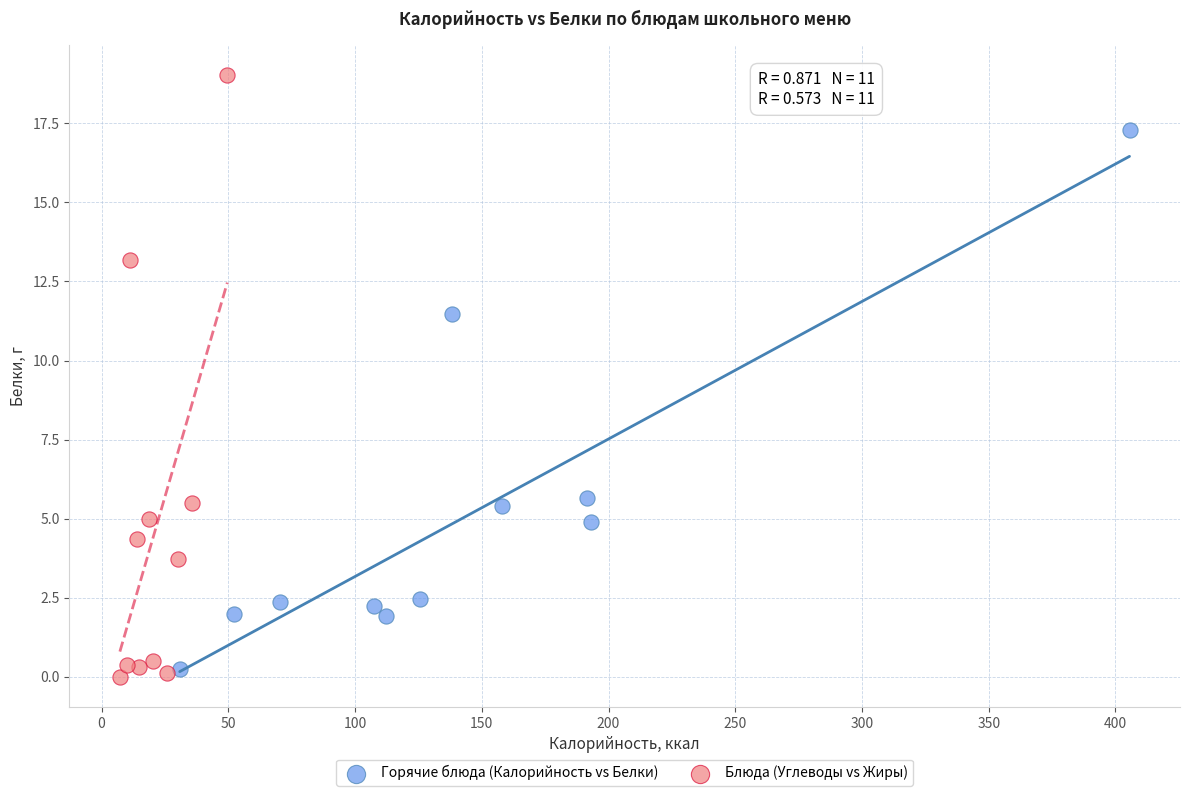

What are all the series names shown in the legend?

Горячие блюда (Калорийность vs Белки), Блюда (Углеводы vs Жиры)